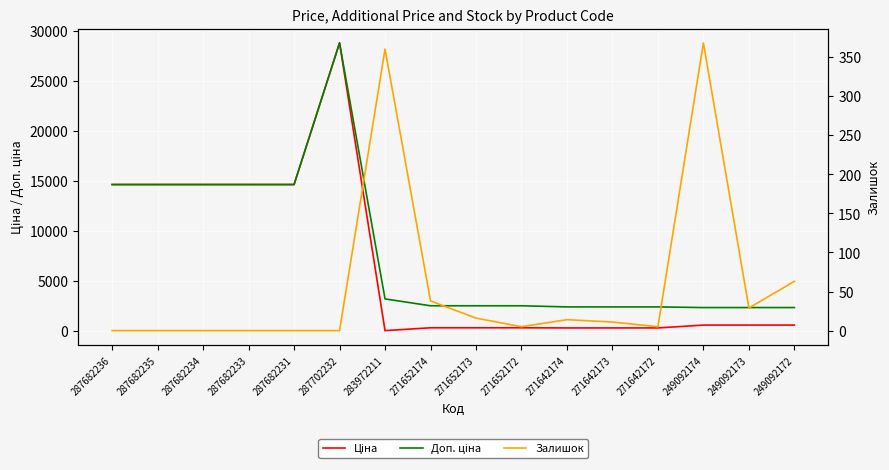

How many values in the Залишок series exceed 11?

7